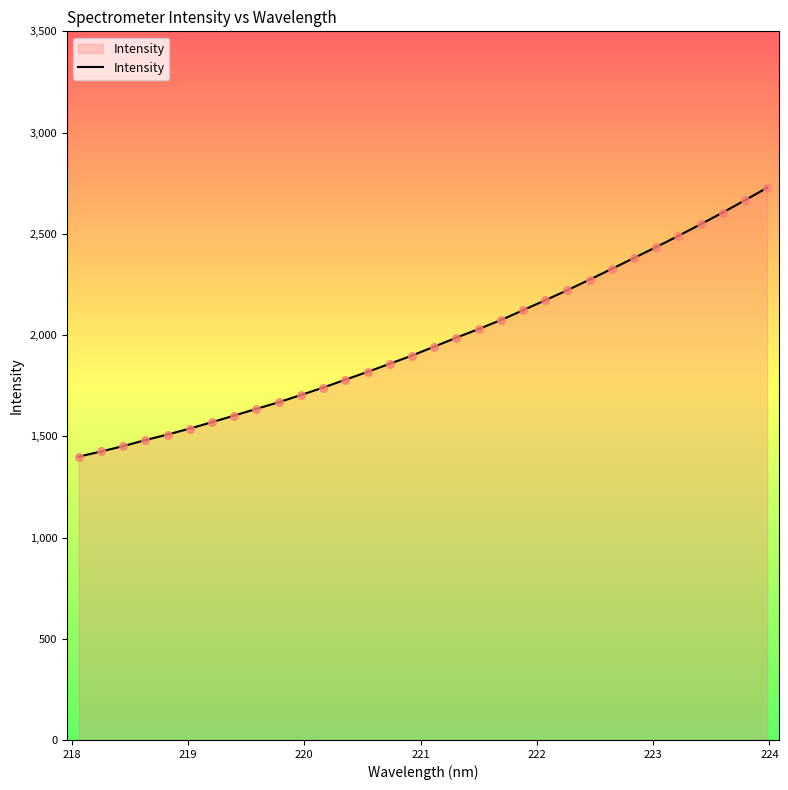

What is the greatest value displayed?

2727.4